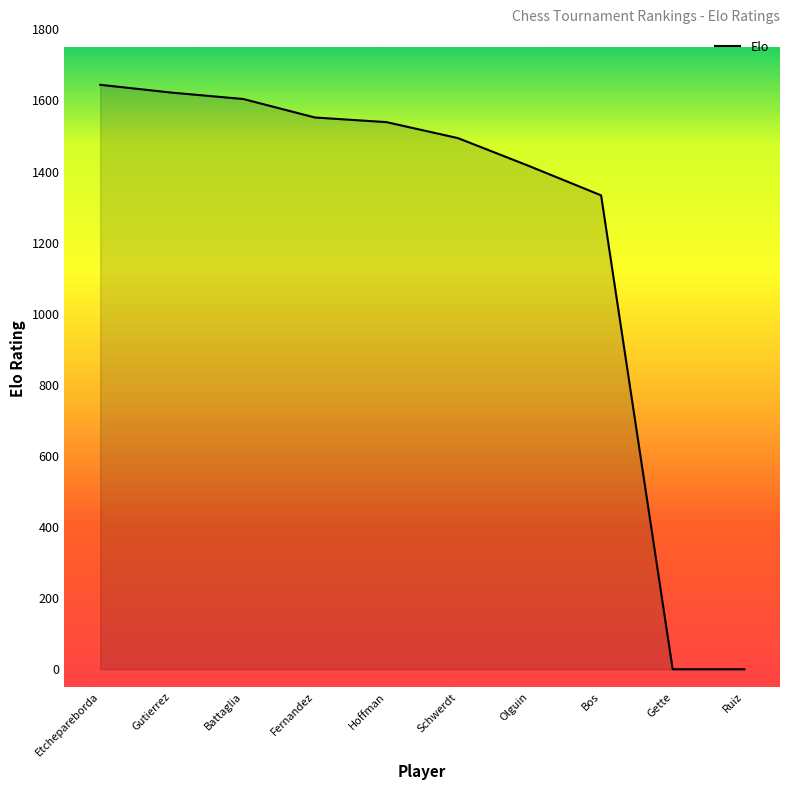

What is the difference between the values at Schwerdt and Hoffman?

45